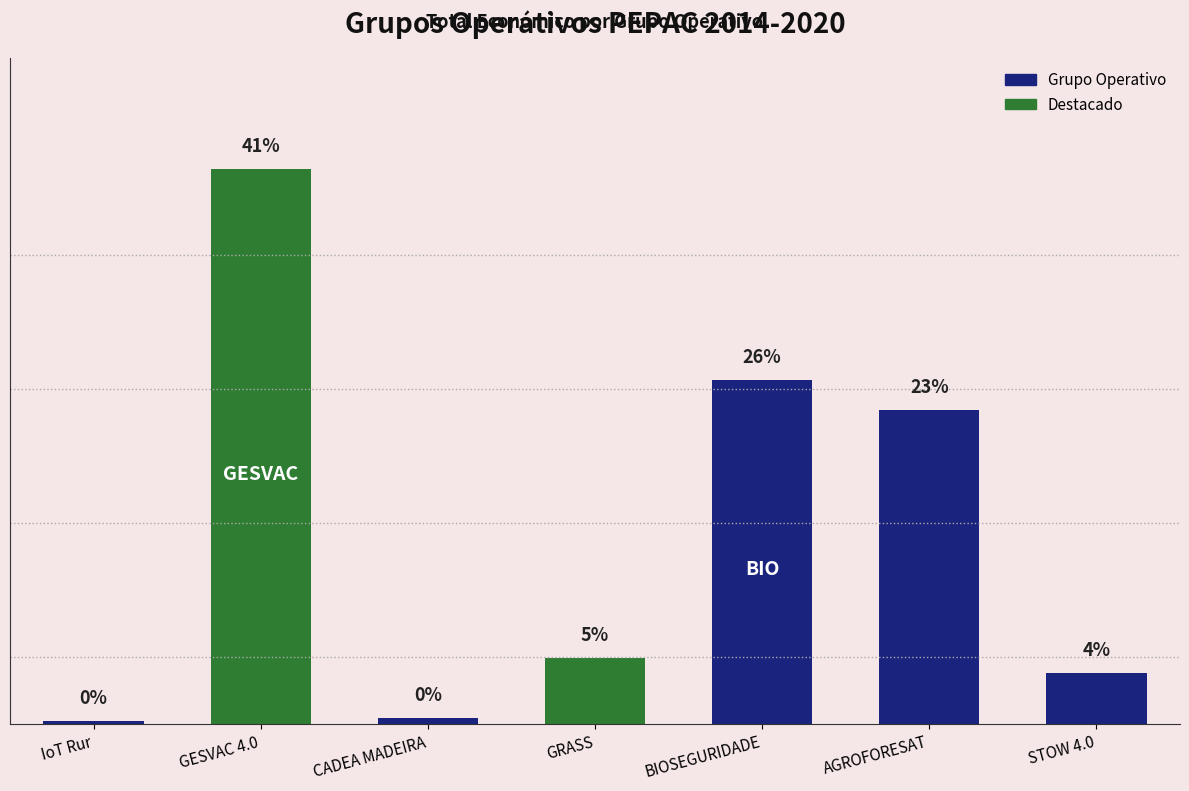

Are the bars horizontal?

No